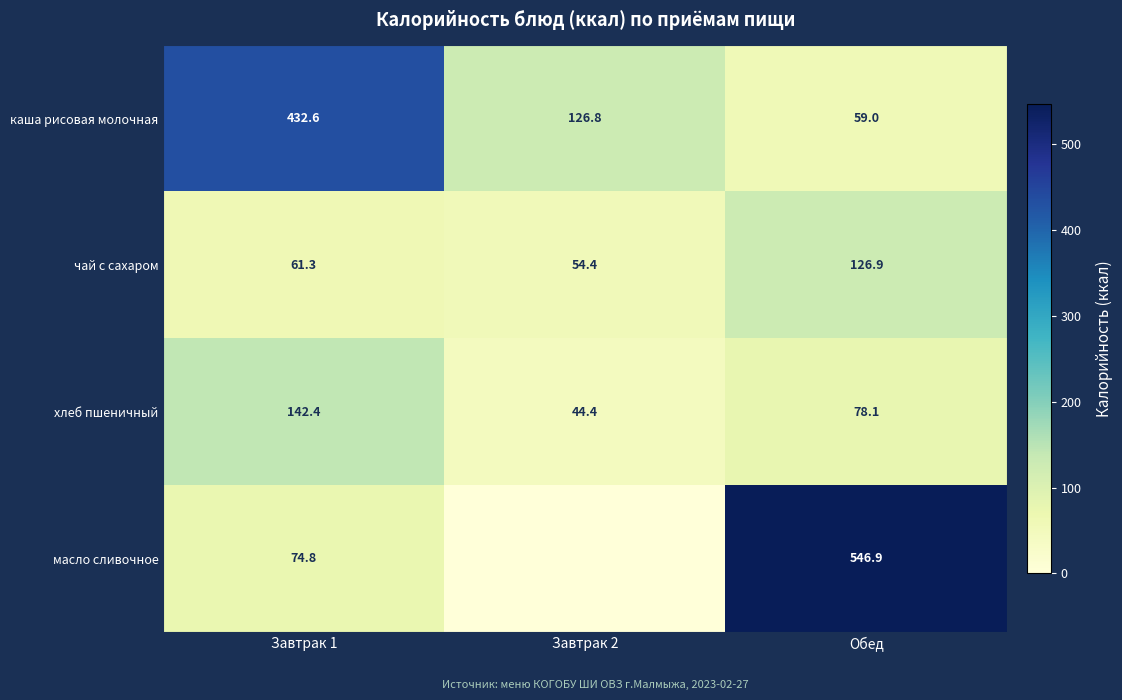

Where does the хлеб пшеничный series first go above 78?

Завтрак 1